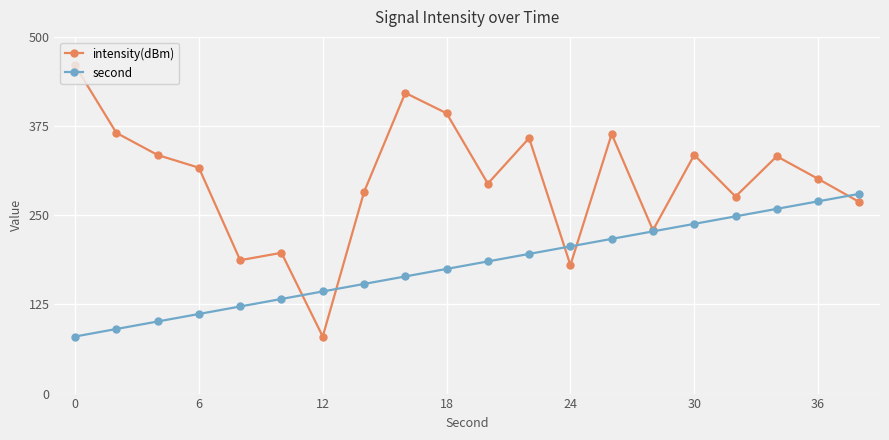

Which series has the largest range (max minus min)?

intensity(dBm)